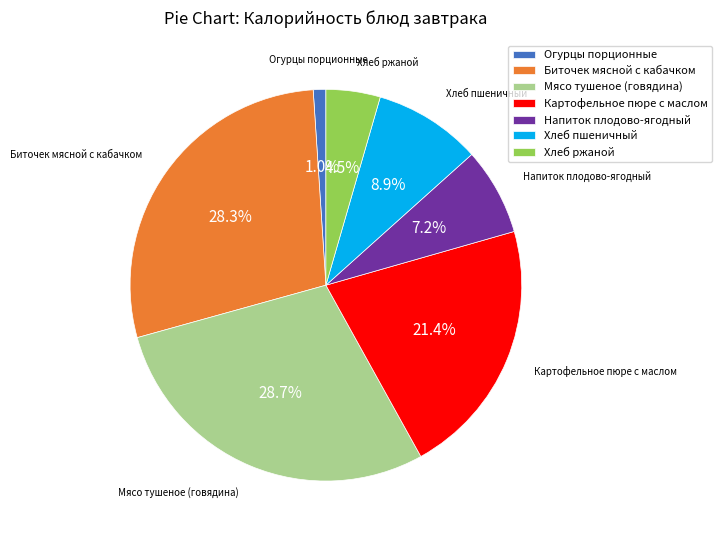

Between Напиток плодово-ягодный and Хлеб ржаной, which is larger?

Напиток плодово-ягодный